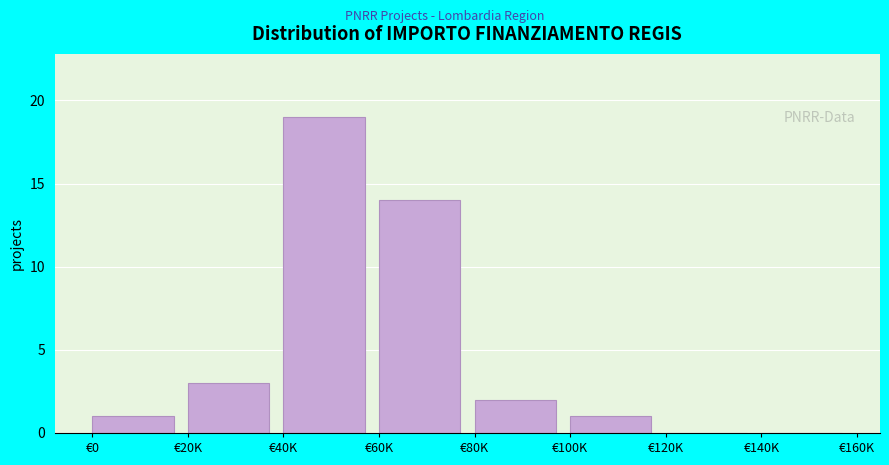

Reading right to left, transcribe all the data shown in this chart.

€140K=0	€120K=0	€100K=1	€80K=2	€60K=14	€40K=19	€20K=3	€0=1